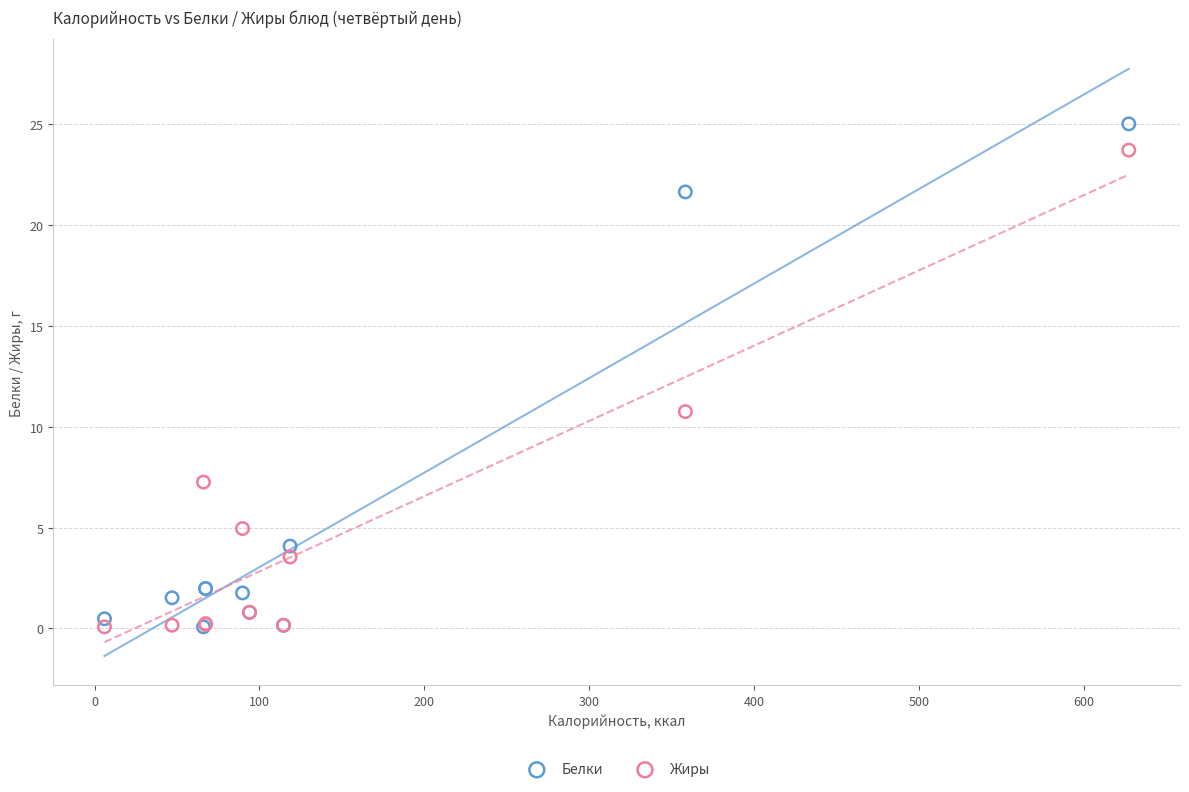

Which series contains the highest Y value?

Белки